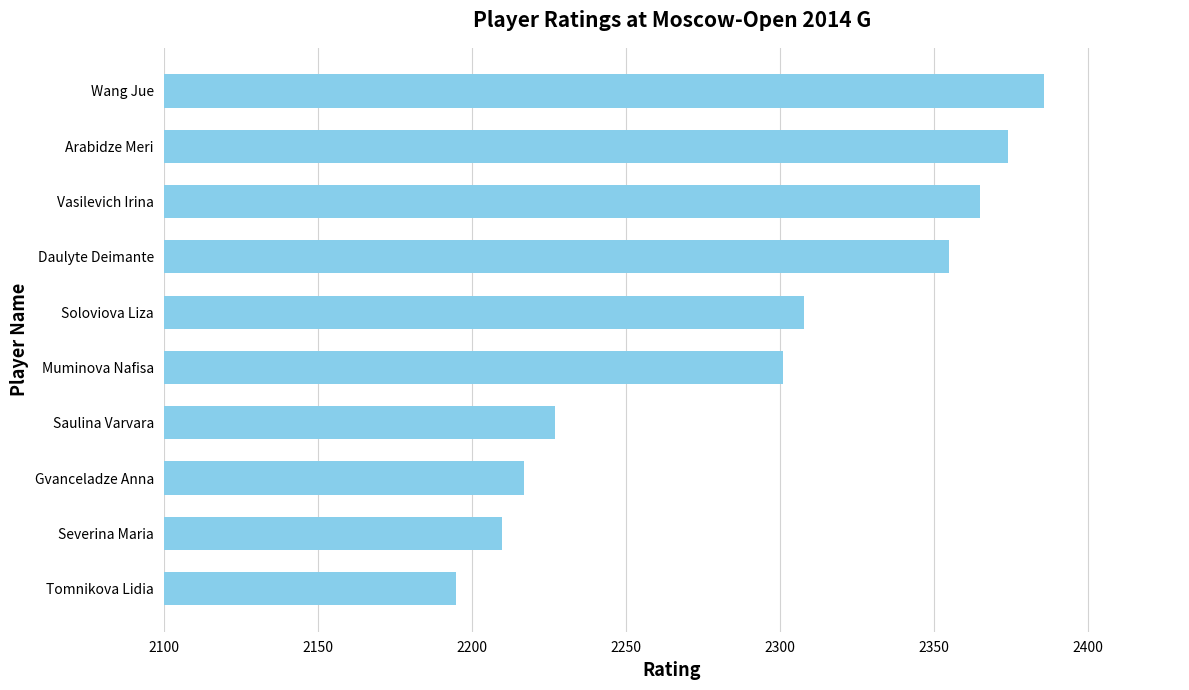

How many bars are there in total?

10